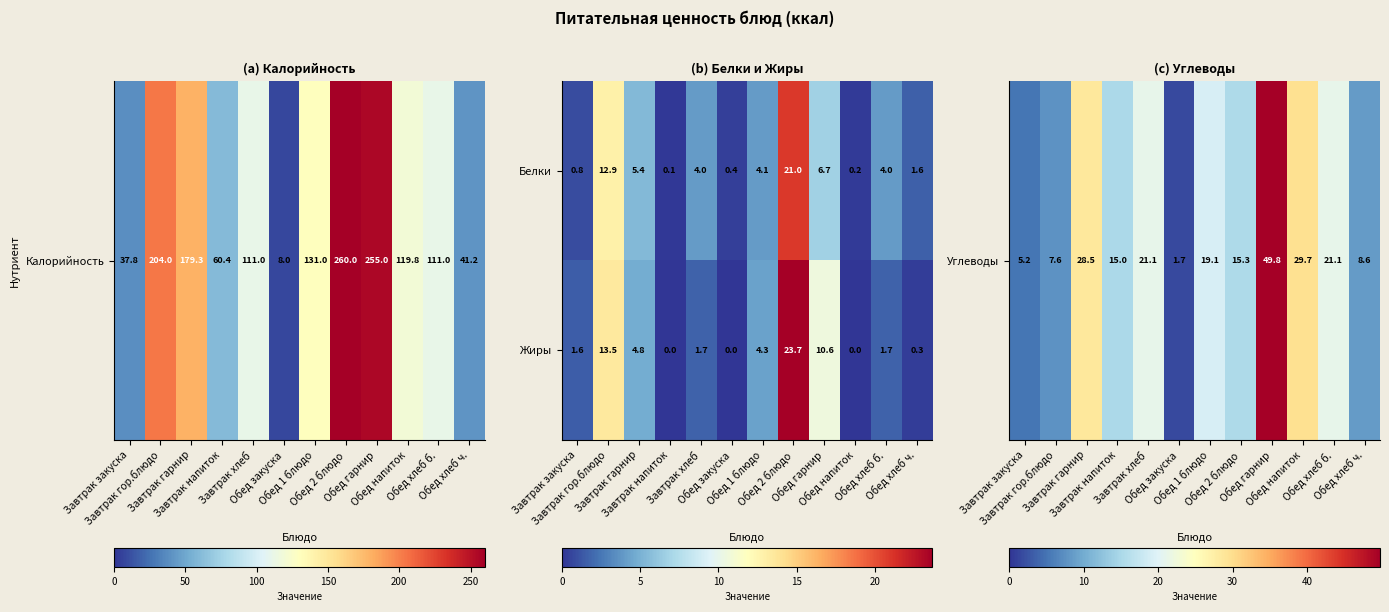

How many categories are shown in the chart?

12